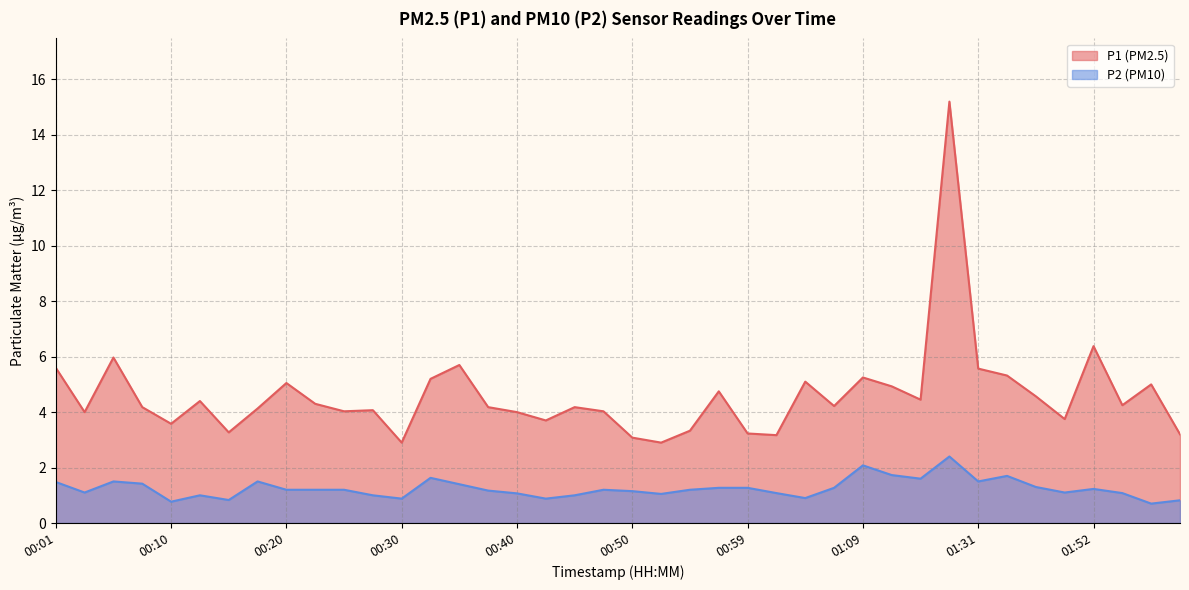

In P2, how many points are lower than both neighbors (excluding endpoints)?

11